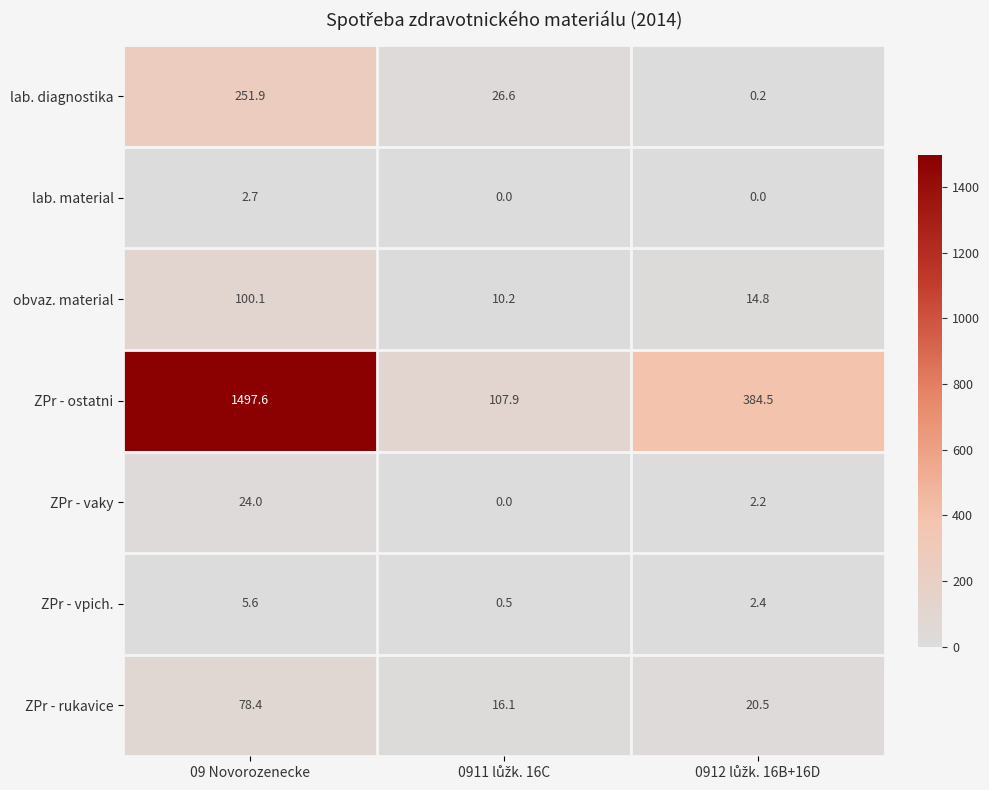

What value does the ZPr - vpich. series have at 09 Novorozenecke?

5.6